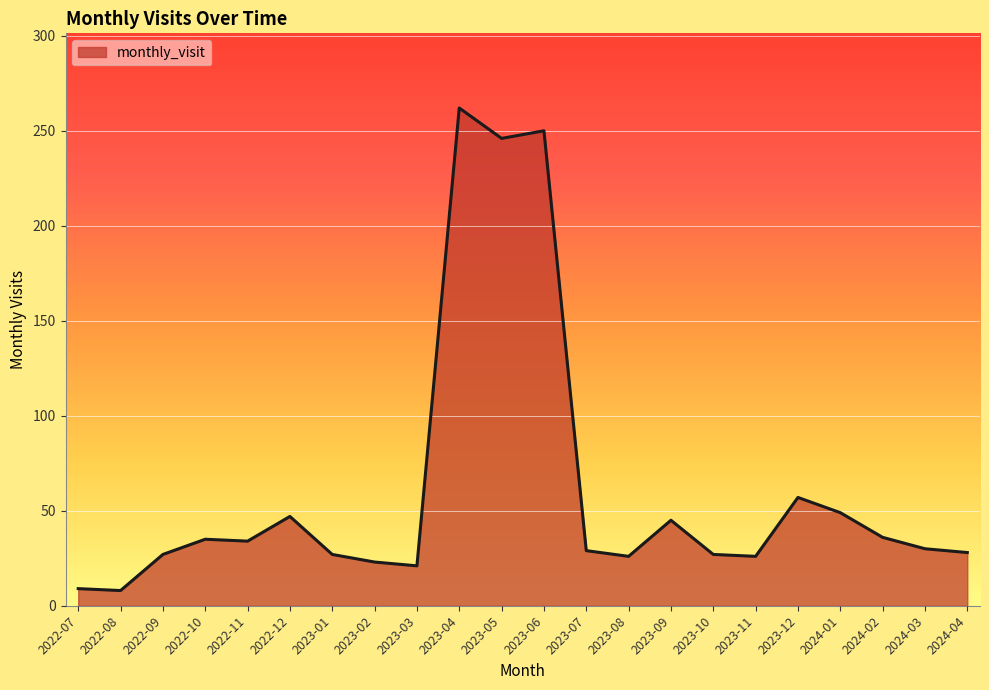

What is the greatest value displayed?

262